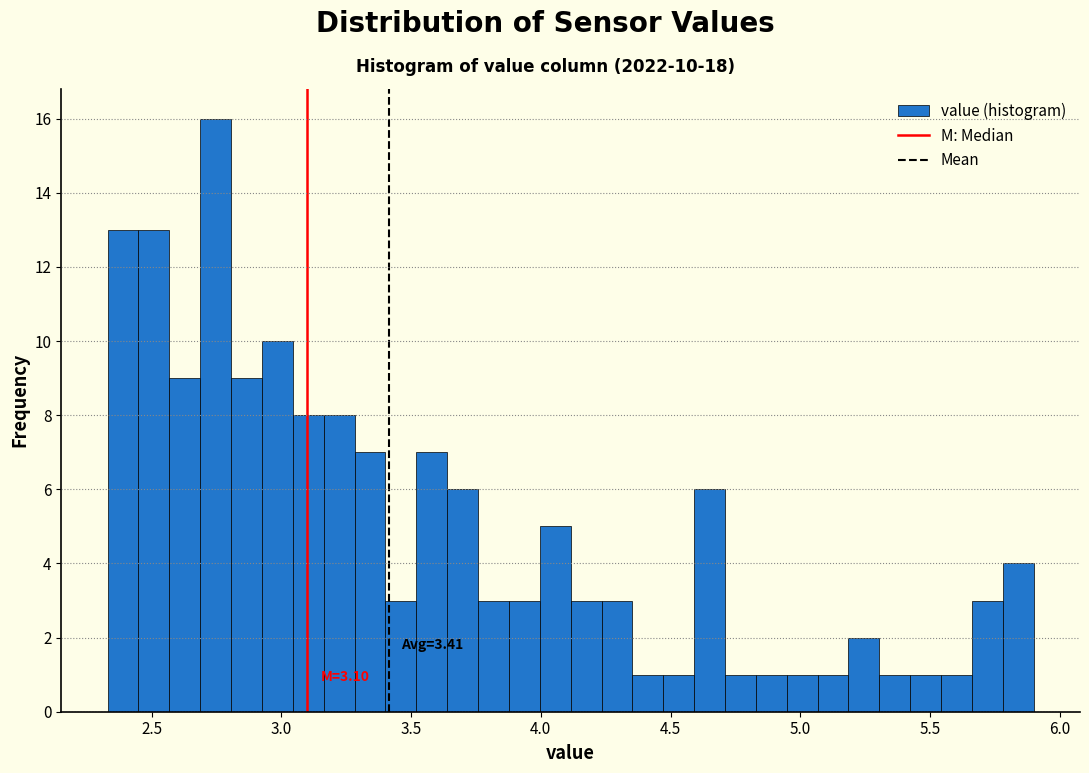

Read against the x-axis, roughly where is the centre of the tallest bar?

2.75